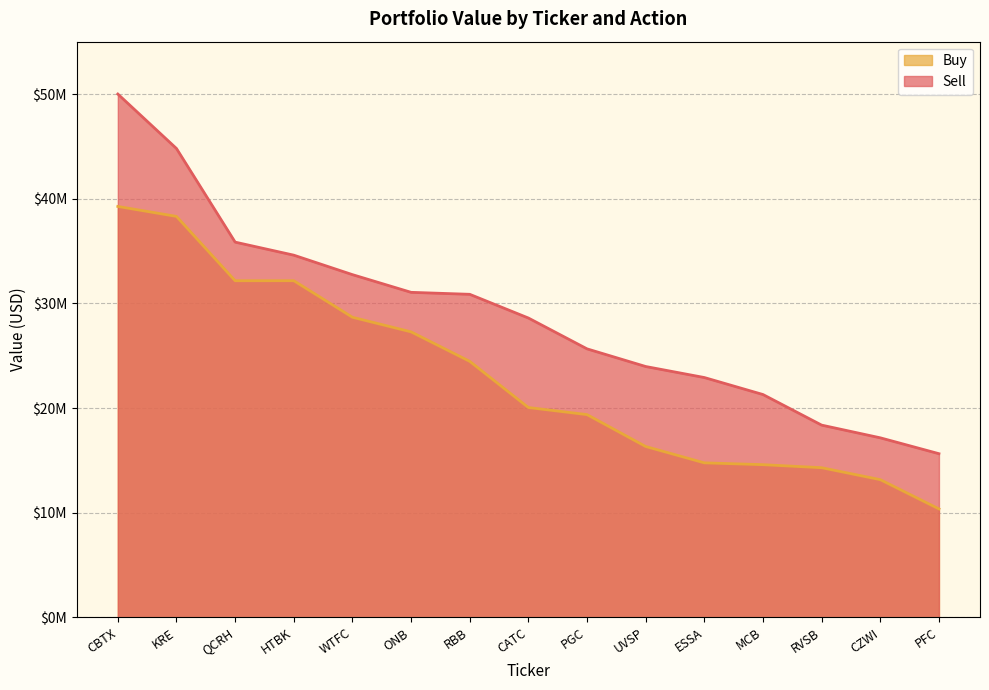

Does the chart display data point markers on the line(s)?

No